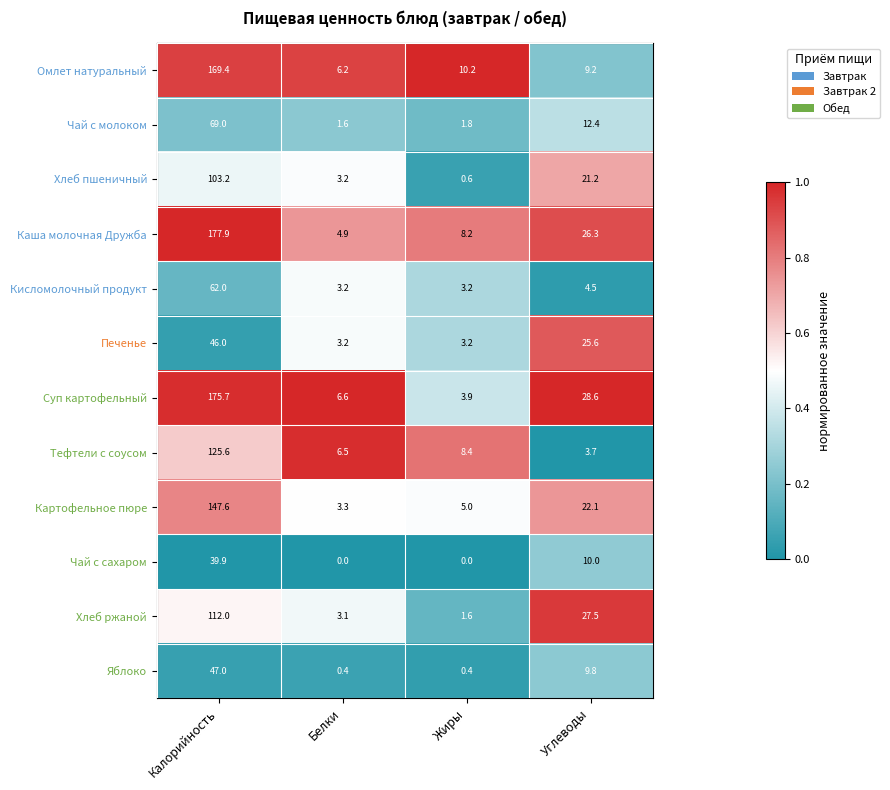

At Углеводы, list the series in order from largest to smallest.

Суп картофельный, Хлеб ржаной, Каша молочная Дружба, Печенье, Картофельное пюре, Хлеб пшеничный, Чай с молоком, Чай с сахаром, Яблоко, Омлет натуральный, Кисломолочный продукт, Тефтели с соусом